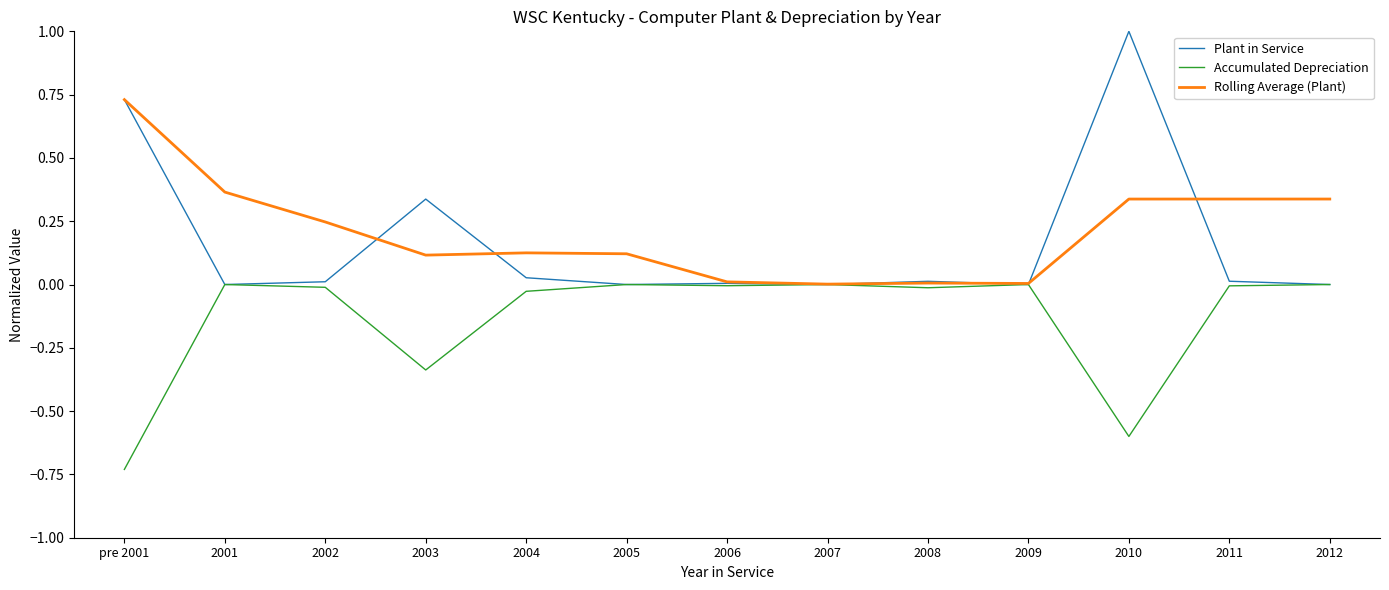

True or false: Accumulated Depreciation has a value of -0.2 at 2003.

False